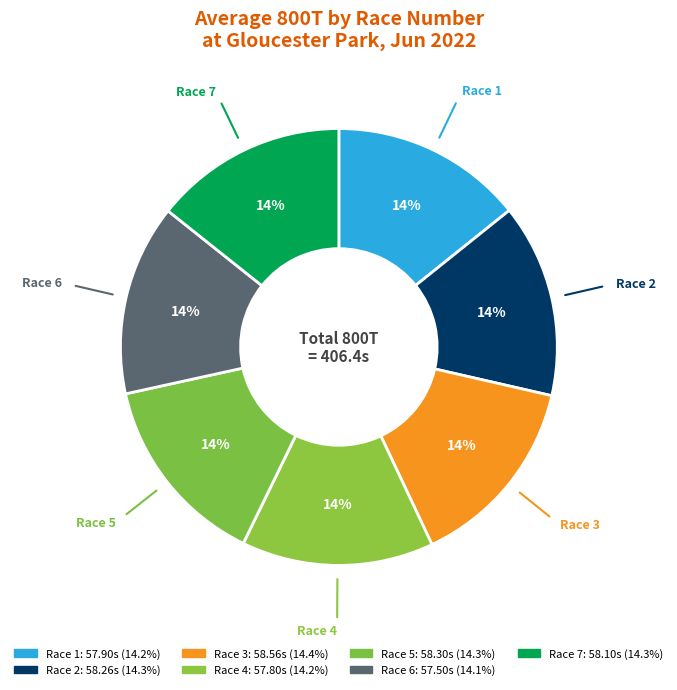

How many slices are in this pie chart?

7